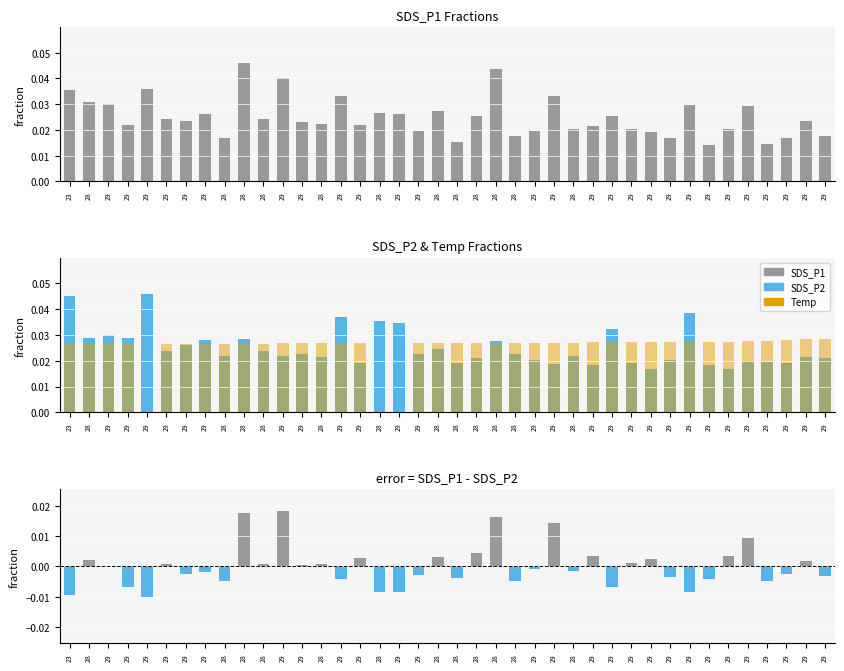

What is the sum of the Temp values at 29 and 29?

0.1